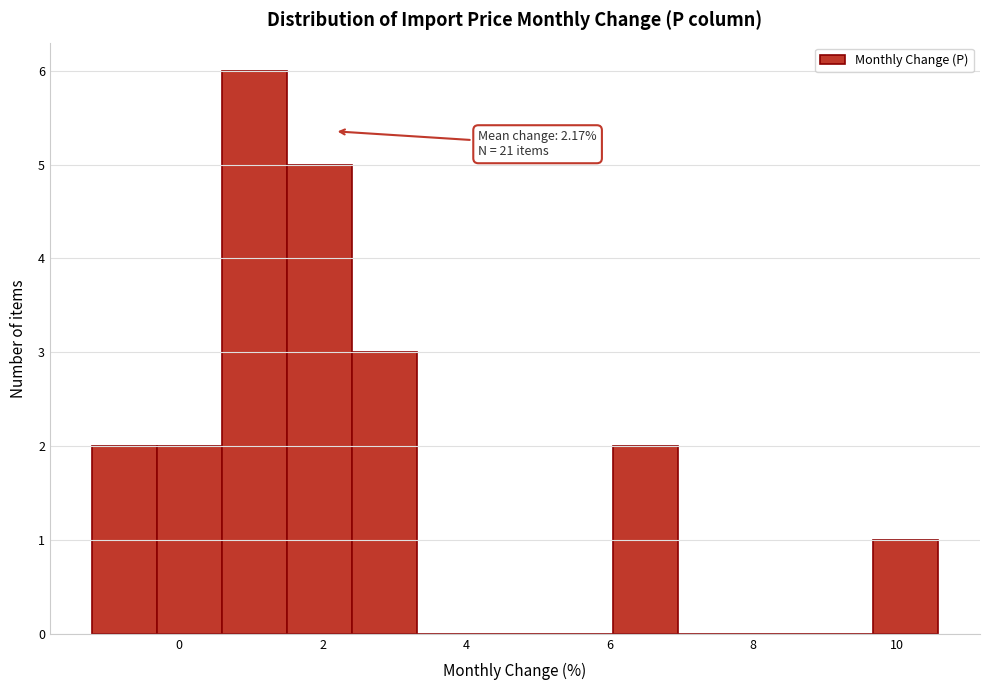

Over which range of the x-axis is the bar tallest?

0.6 to 1.6